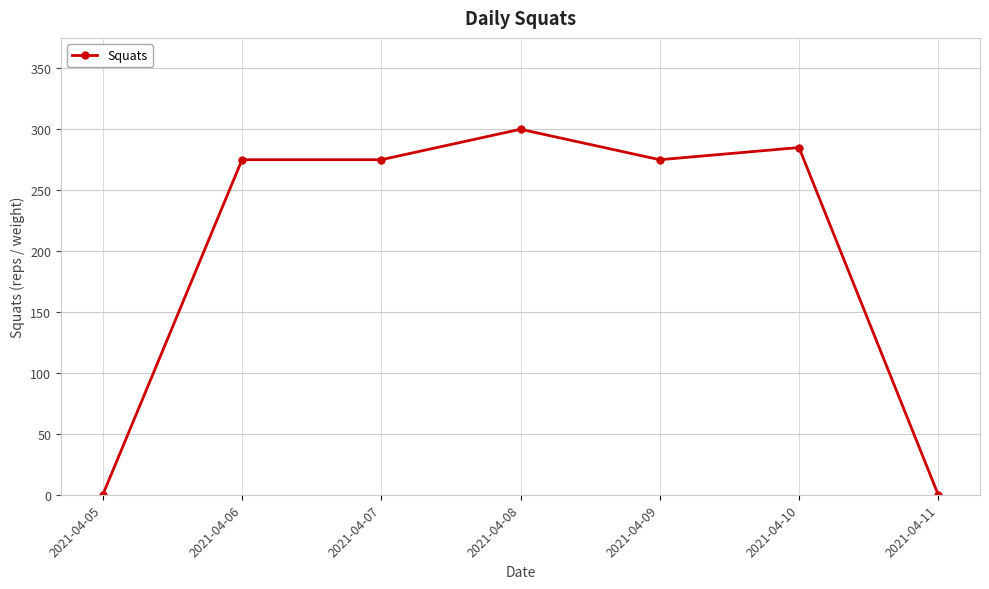

Which has a higher value, 2021-04-06 or 2021-04-10?

2021-04-10